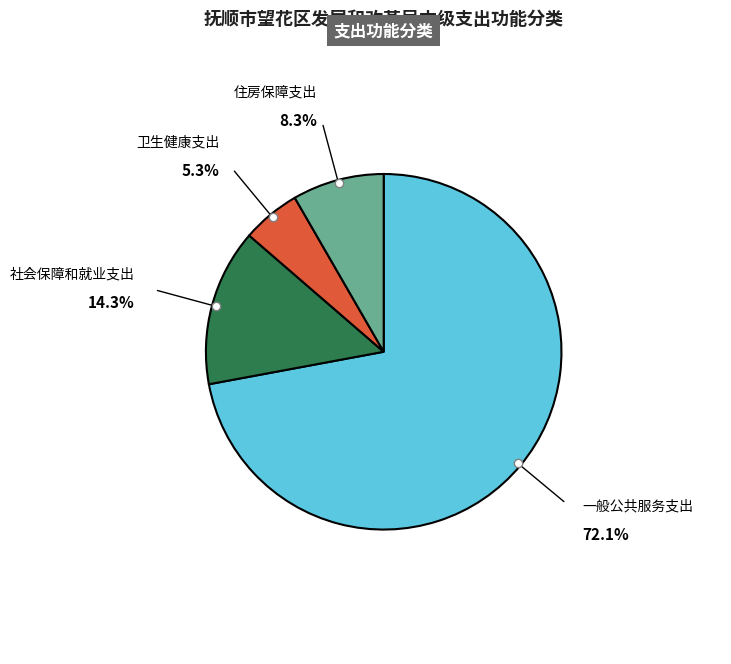

How many slices are in this pie chart?

4